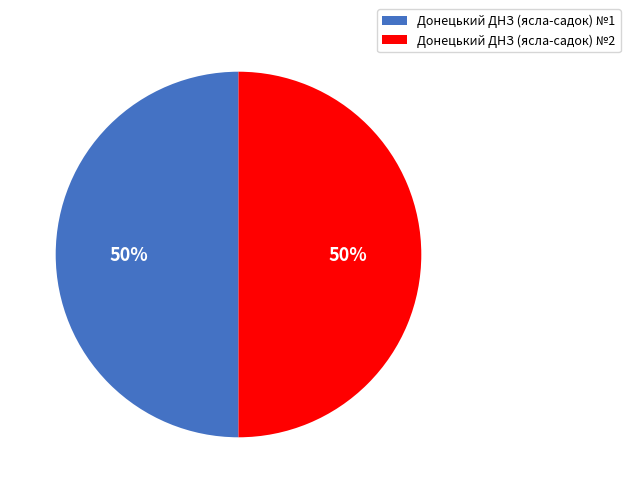

Approximately how many times larger is the value at Донецький ДНЗ (ясла-садок) №1 compared to Донецький ДНЗ (ясла-садок) №2?

1.0